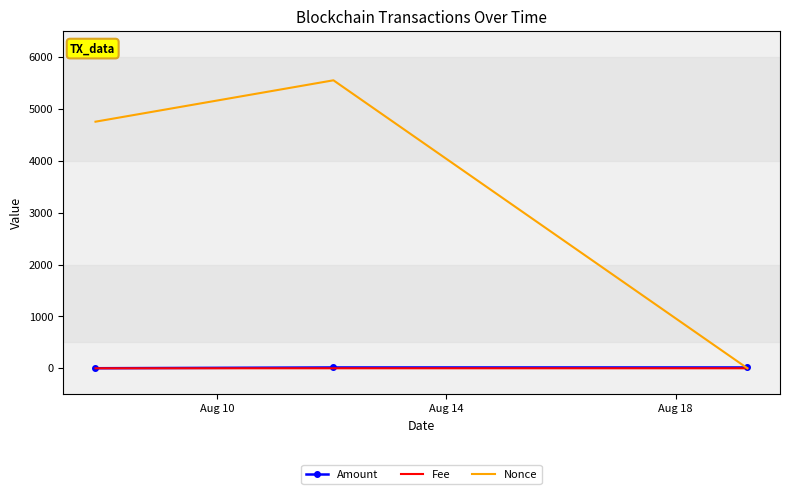

Which series has the largest total across all categories?

Nonce